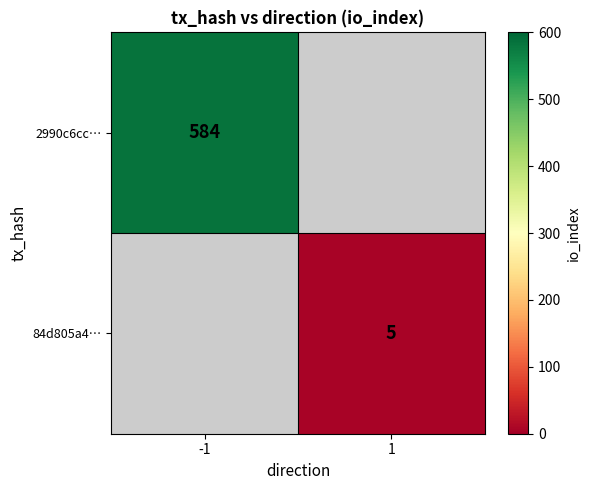

True or false: 84d805a4… has a value of 5 at 1.

True